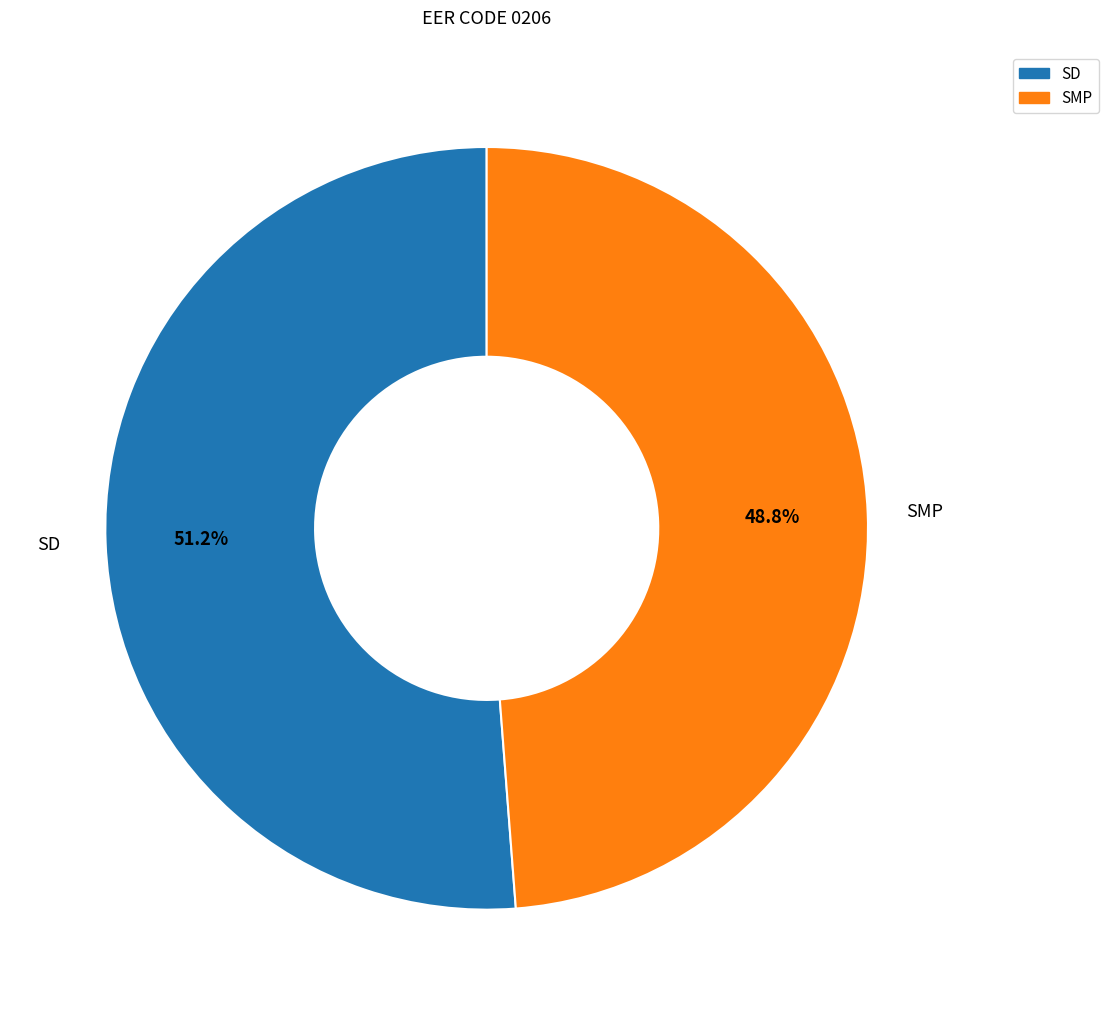

Does SMP represent more than half of the total?

No